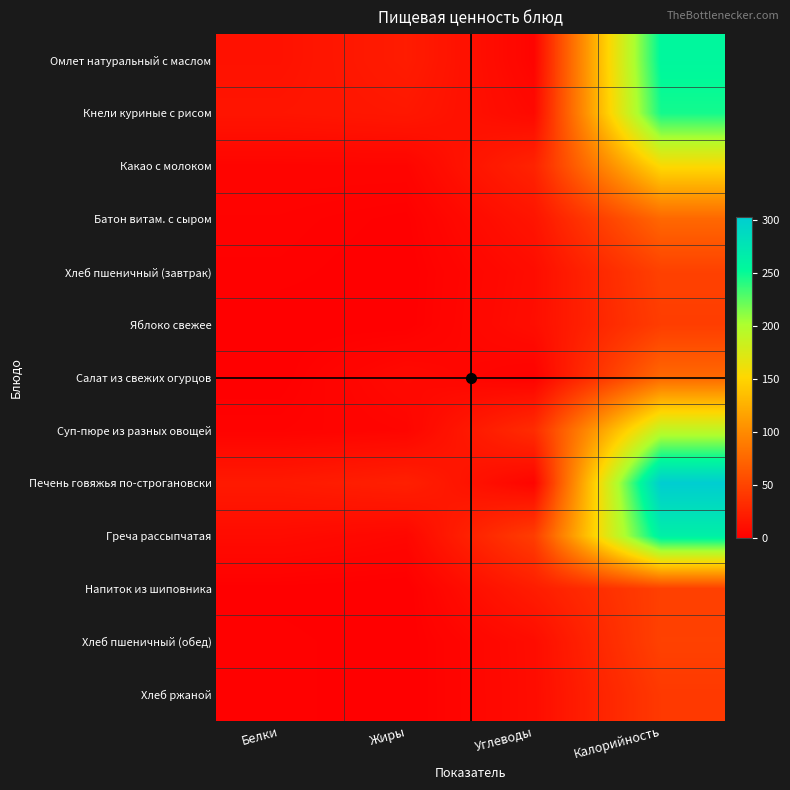

Reading right to left, transcribe all the data shown in this chart.

Омлет натуральный с маслом: Калорийность=255.1	Углеводы=3.5	Жиры=20.8	Белки=13.4
Кнели куриные с рисом: Калорийность=246.4	Углеводы=7.1	Жиры=17.4	Белки=15.3
Какао с молоком: Калорийность=153.9	Углеводы=25.9	Жиры=3.9	Белки=3.8
Батон витам. с сыром: Калорийность=75.3	Углеводы=15.2	Жиры=0.8	Белки=2.2
Хлеб пшеничный (завтрак): Калорийность=48.0	Углеводы=9.6	Жиры=0.2	Белки=1.6
Яблоко свежее: Калорийность=45.0	Углеводы=10.4	Жиры=0.4	Белки=0.4
Салат из свежих огурцов: Калорийность=76.0	Углеводы=1.7	Жиры=7.5	Белки=0.4
Суп-пюре из разных овощей: Калорийность=190.4	Углеводы=32.4	Жиры=4.2	Белки=2.3
Печень говяжья по-строгановски: Калорийность=302.9	Углеводы=3.9	Жиры=23.7	Белки=19.1
Греча рассыпчатая: Калорийность=263.8	Углеводы=45.0	Жиры=5.4	Белки=8.7
Напиток из шиповника: Калорийность=46.9	Углеводы=21.0	Жиры=0.0	Белки=0.7
Хлеб пшеничный (обед): Калорийность=48.0	Углеводы=9.6	Жиры=0.2	Белки=1.6
Хлеб ржаной: Калорийность=42.0	Углеводы=9.4	Жиры=0.2	Белки=1.6